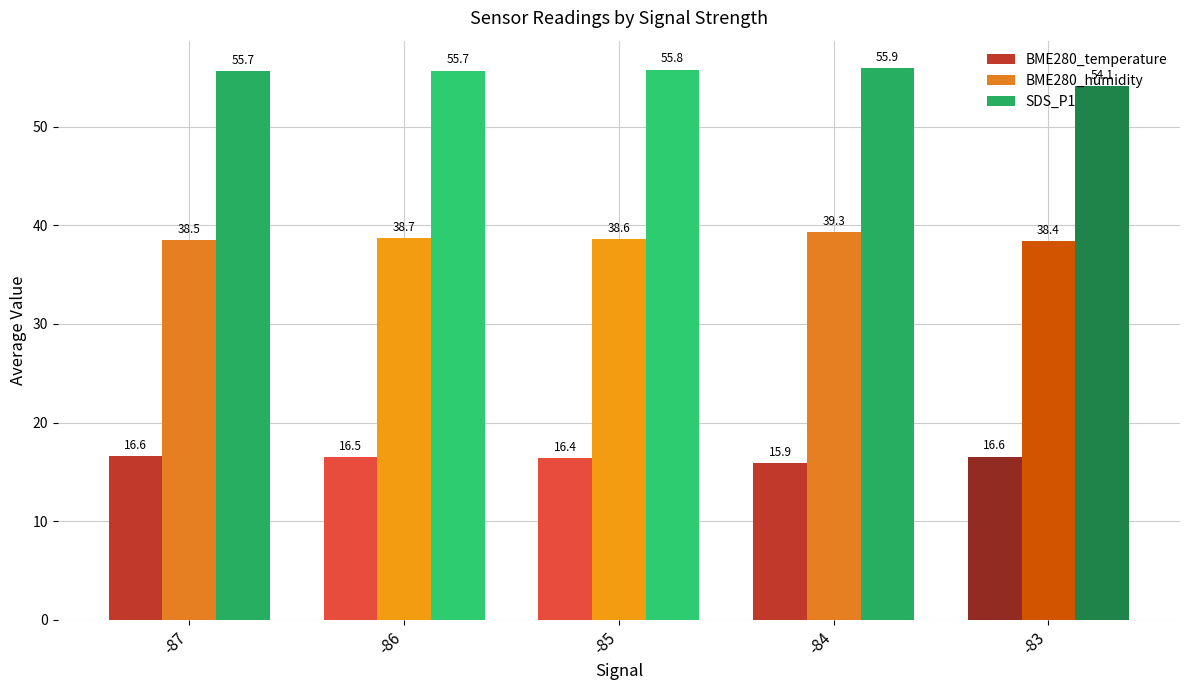

Which label corresponds to the smallest value in the chart?

-84